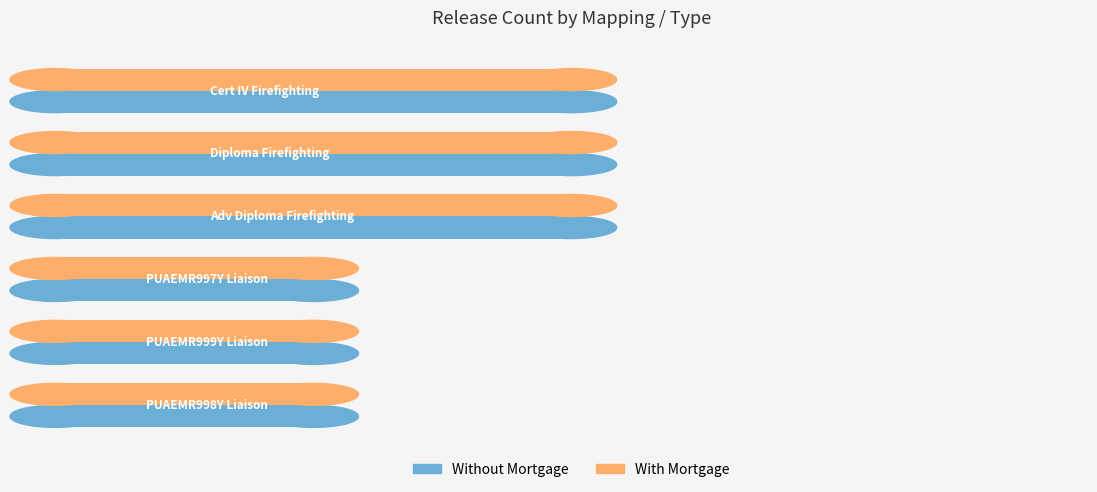

Count the Without Mortgage values in the range 1 to 2.

6